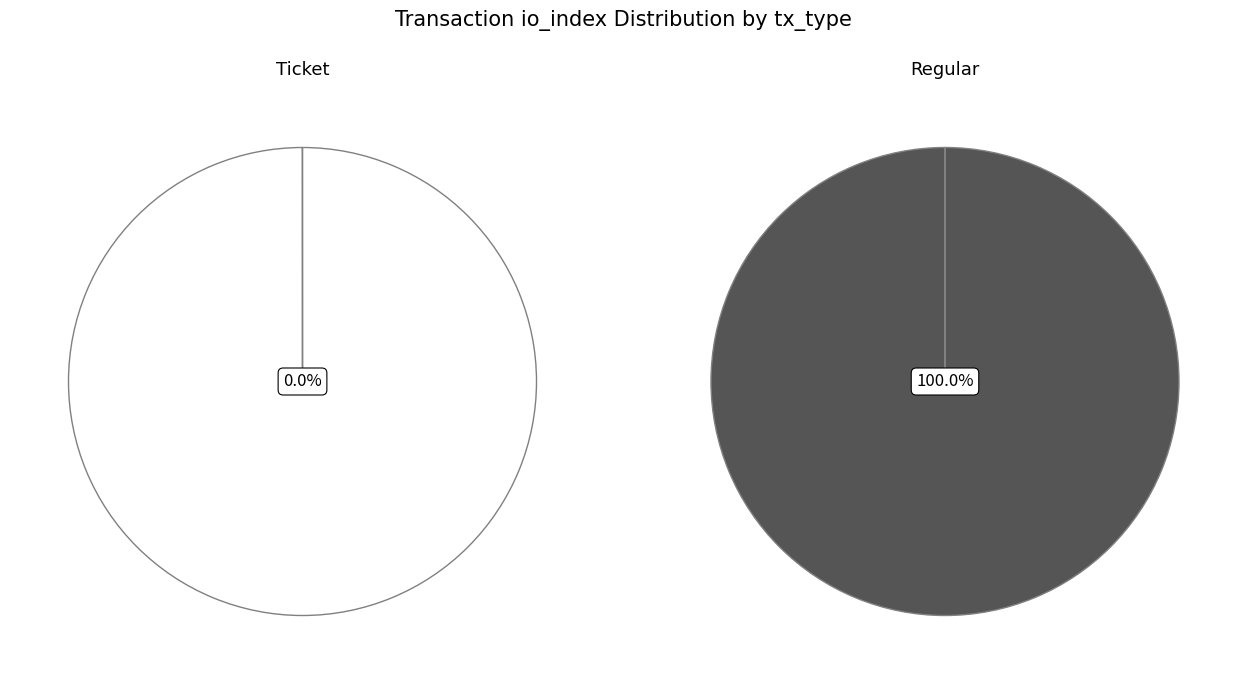

To the nearest percent, what is the average slice percentage?

50%